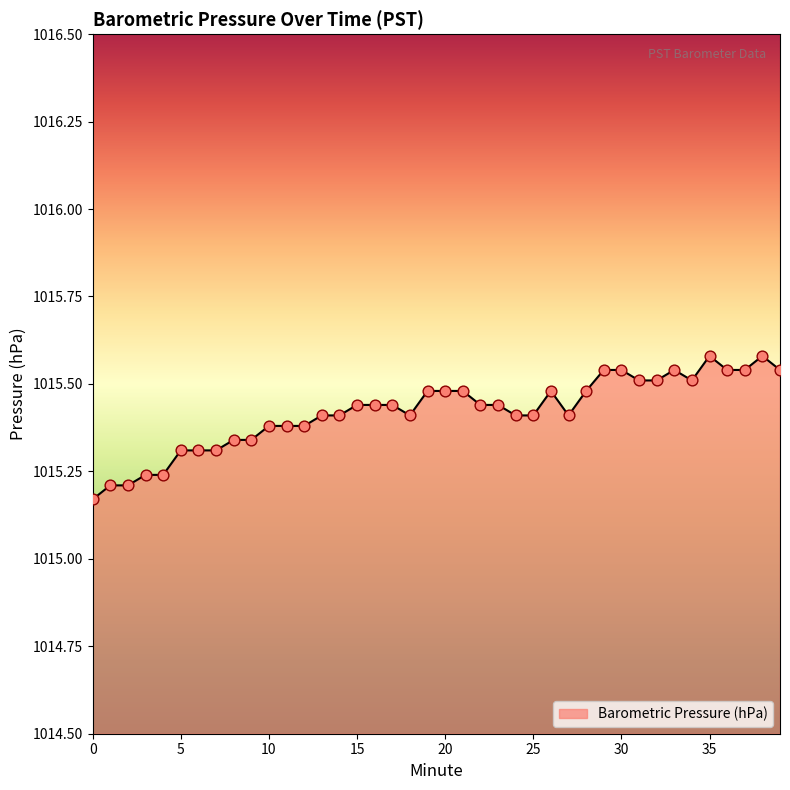

What is the maximum value shown in the chart?

1015.6